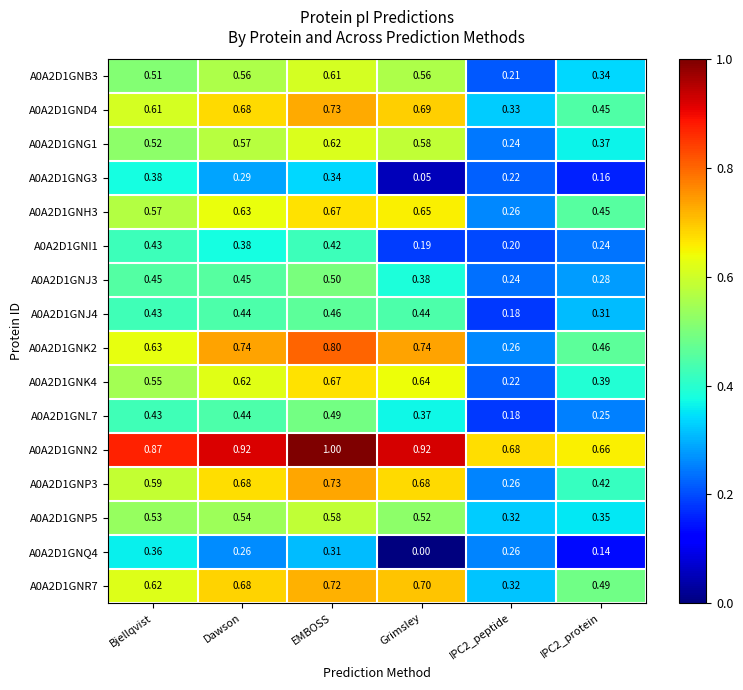

At which label is A0A2D1GNQ4 closest to 0?

Grimsley